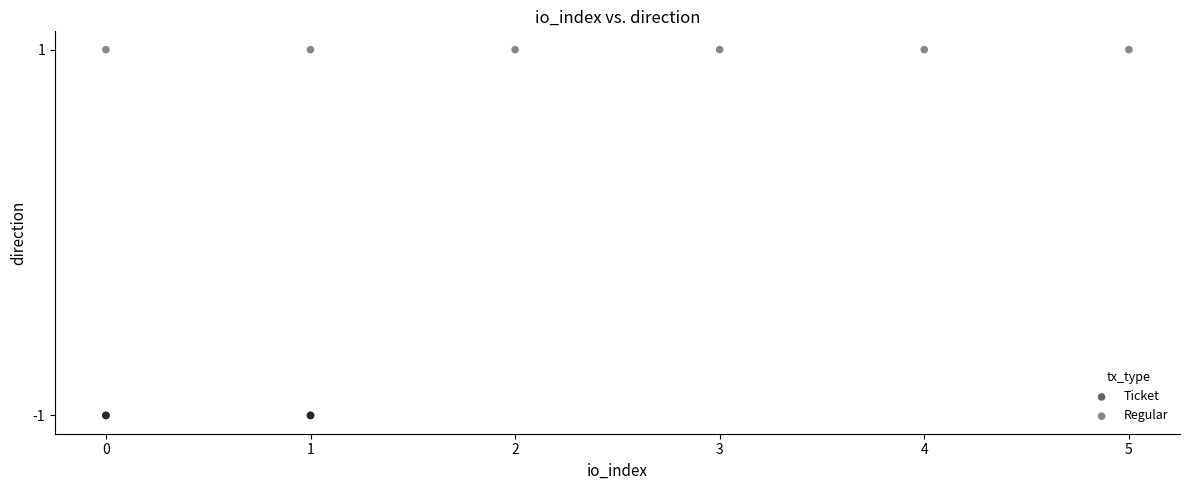

What are all the series names shown in the legend?

Ticket, Regular